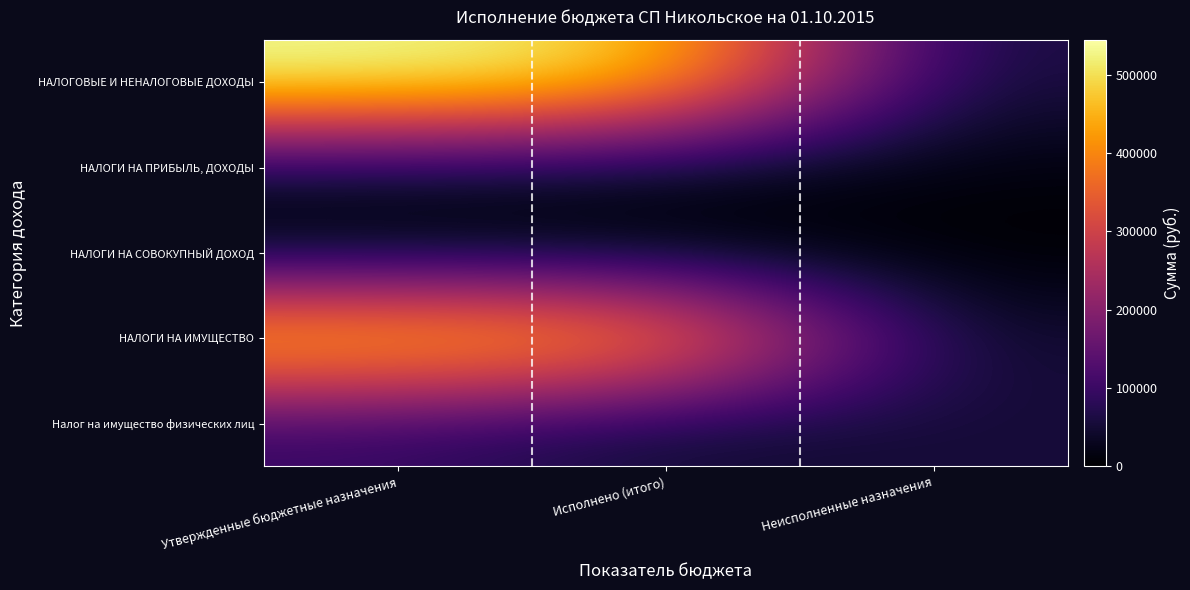

At how many categories does at least one series exceed 385876?

2